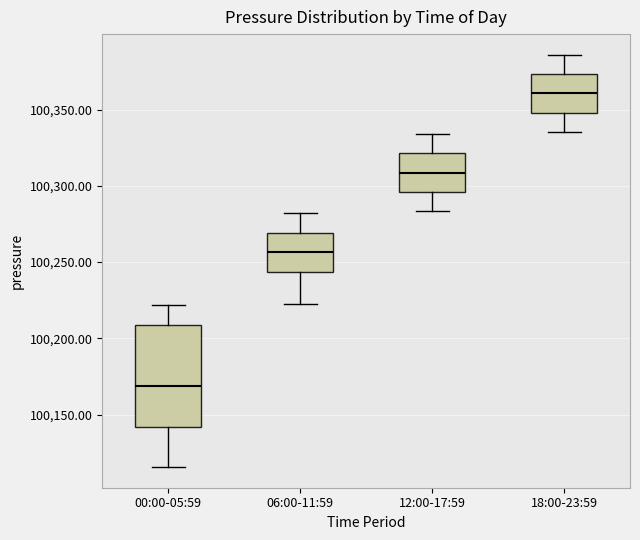

Reading left to right, read every box against the y-axis: the position of its median line, the range the box covers, and the ends of its whiskers. The values are not printed on the chart, so give them approximately, as read against the axis.

00:00-05:59: median 100170, box 100140 to 100210, whiskers 100115 to 100220
06:00-11:59: median 100255, box 100245 to 100270, whiskers 100225 to 100280
12:00-17:59: median 100310, box 100295 to 100320, whiskers 100285 to 100335
18:00-23:59: median 100360, box 100350 to 100375, whiskers 100335 to 100385